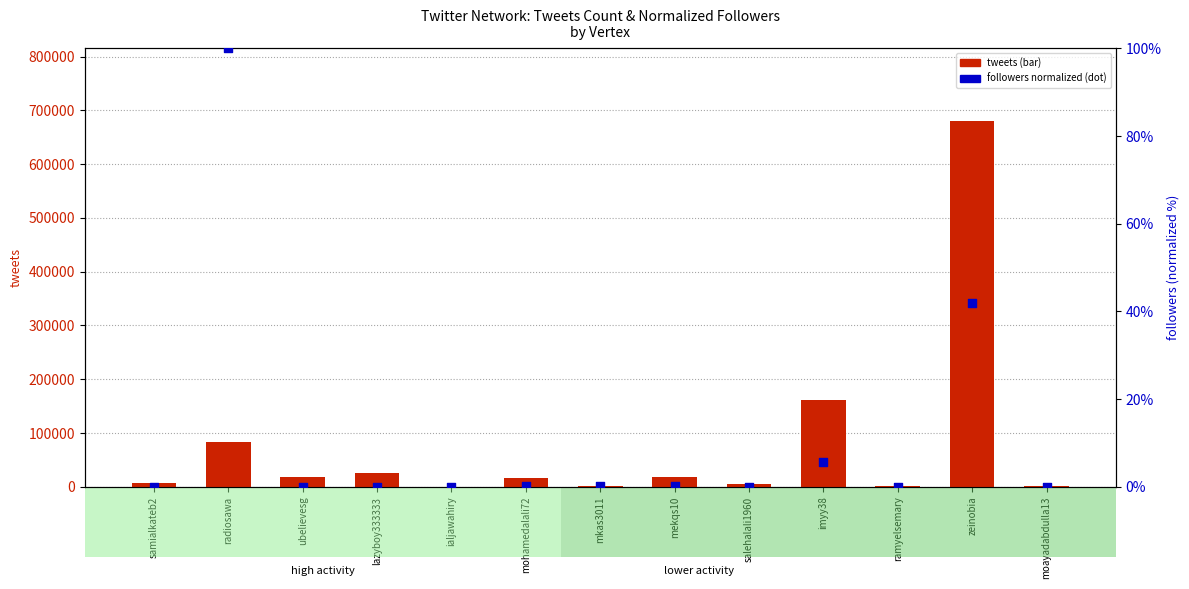

What are all the series names shown in the legend?

tweets, followers (normalized %)